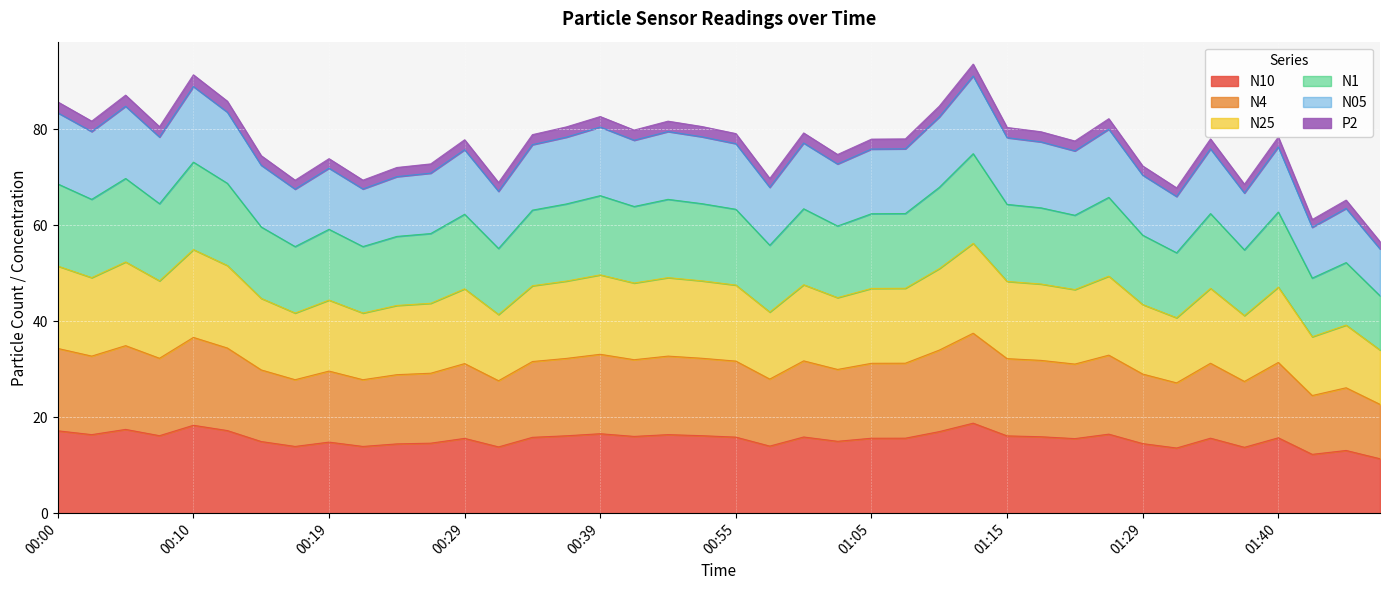

True or false: N25 has more than 2 points higher than both neighbors.

True